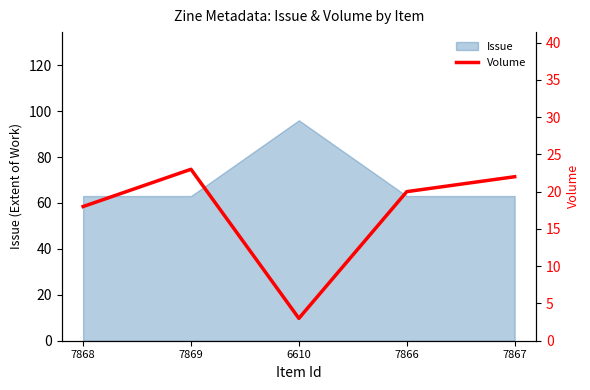

Where does the data first go above 20?

7869